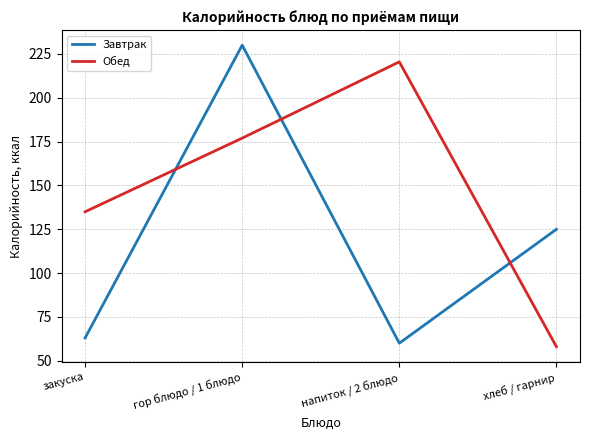

What is the difference between the maximum and second lowest values in the Обед series?

85.5